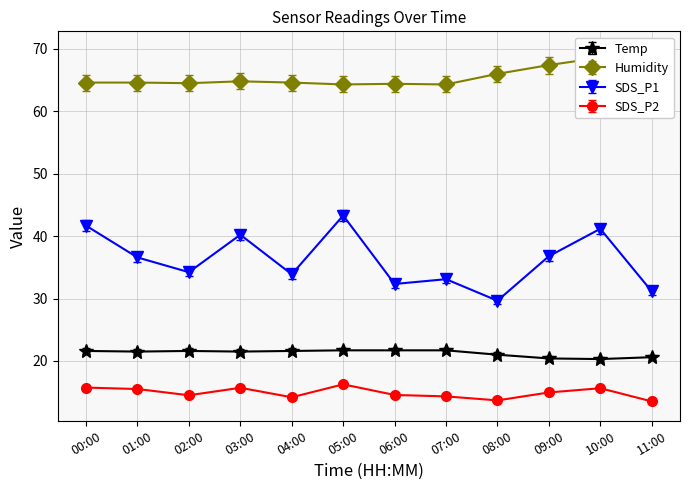

Which has a higher value, 04:00 or 00:00?

04:00